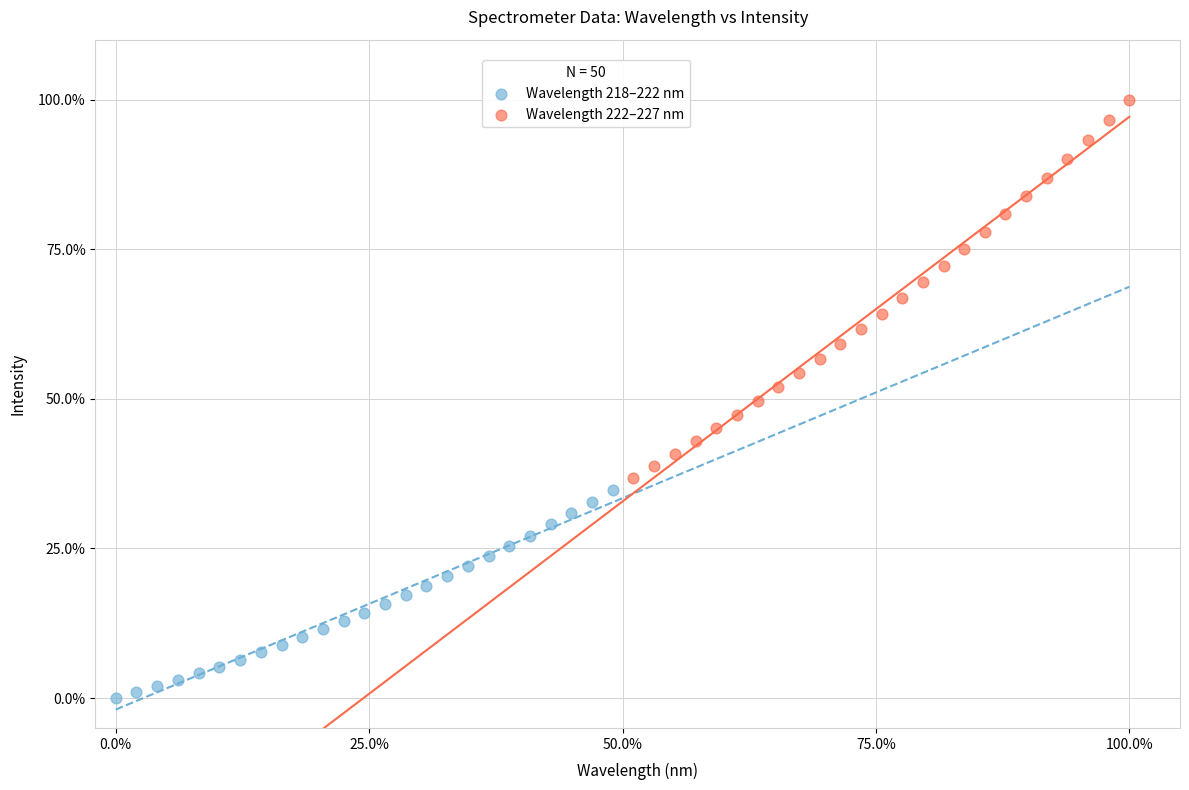

Which series contains the lowest Y value?

Wavelength 218–222 nm